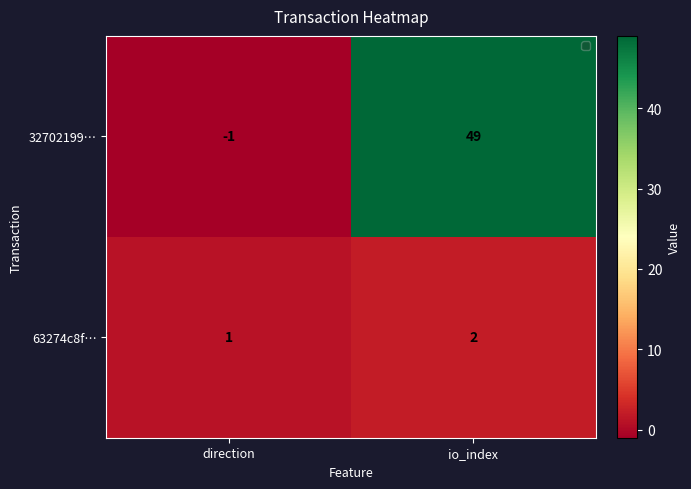

What is the difference between the highest and lowest values at io_index?

47